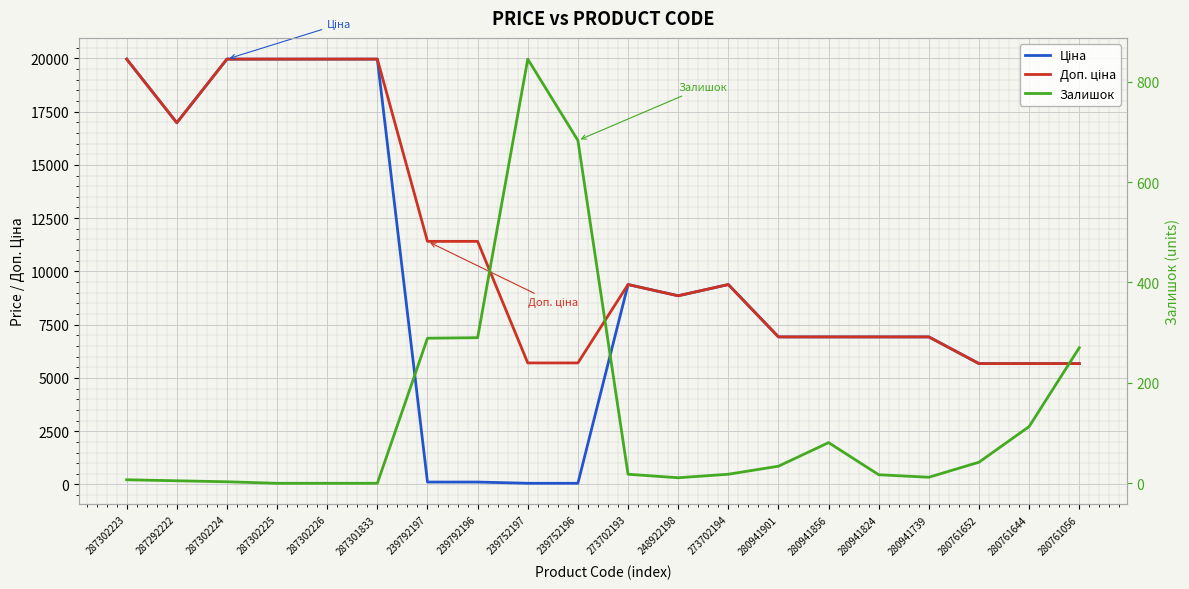

The value of Ціна at 280941901 is 6925.7. True or false?

True